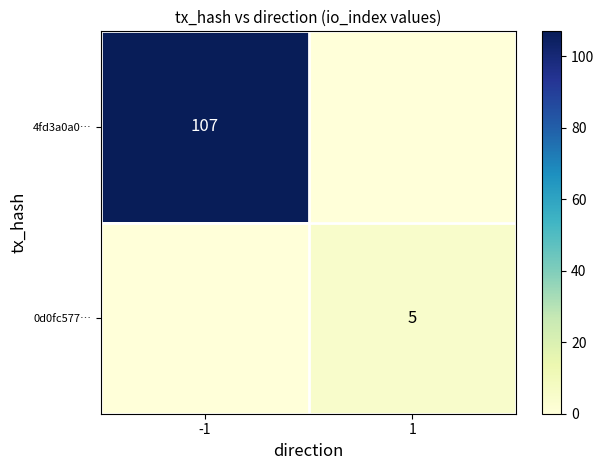

True or false: 0d0fc577… has a value of 3 at 1.

False